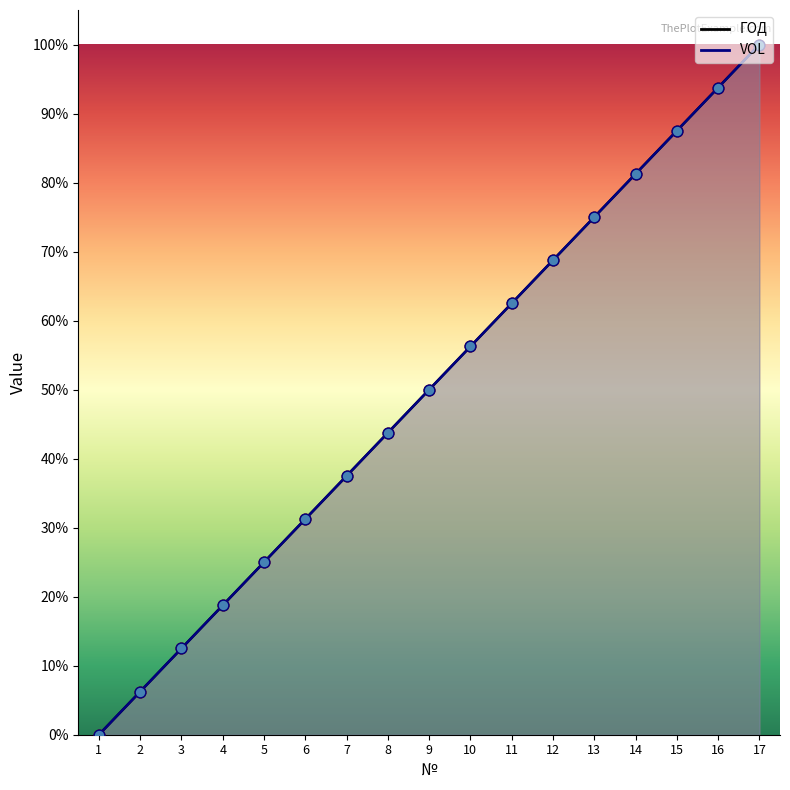

Which series has the largest total across all categories?

ГОД